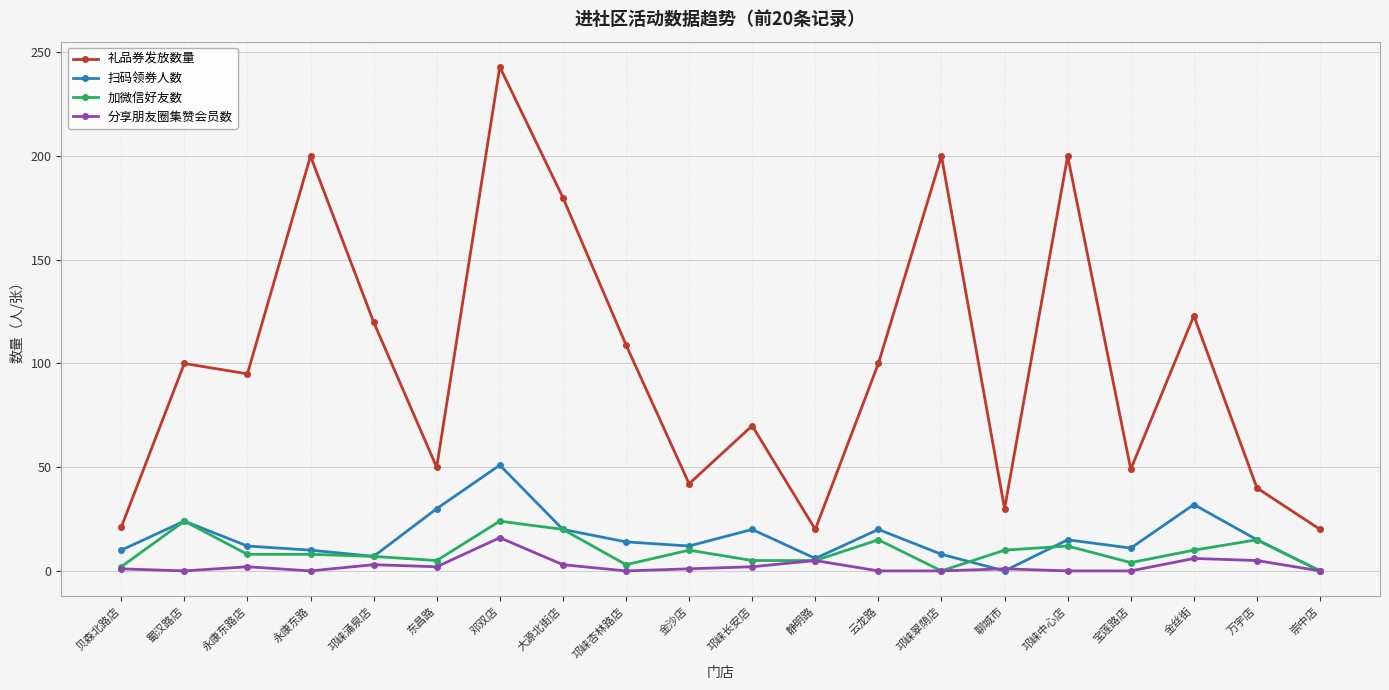

Count the number of categories in the chart.

20